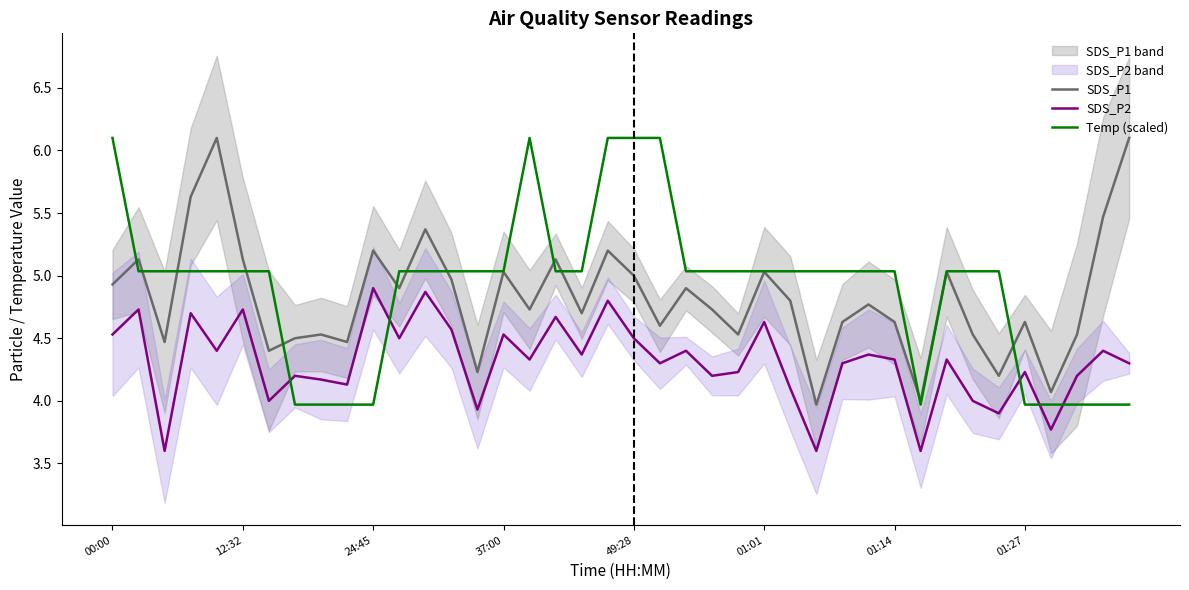

What is the lowest value of the Temp (scaled) series?

4.0